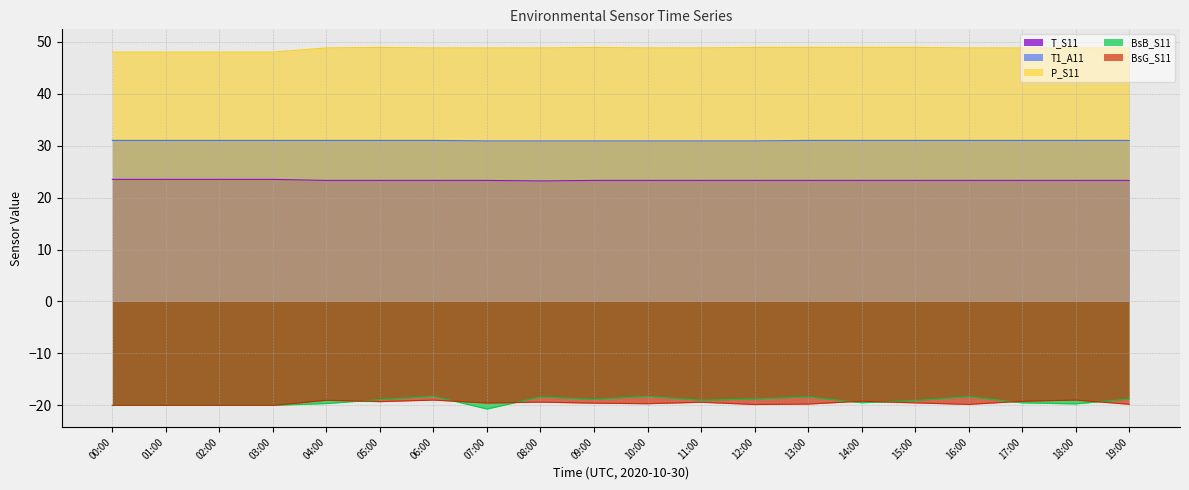

True or false: P_S11 has a value of 48.9 at 13:00.

True